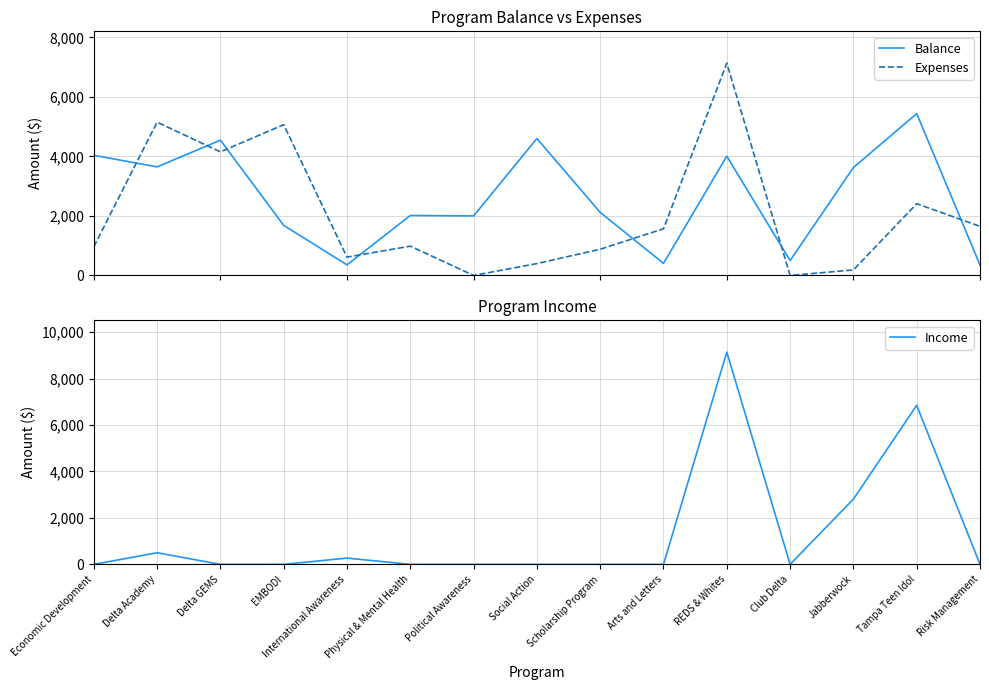

Reading right to left, extract all data points from this chart.

Balance: 350.0	5438.0	3625.8	500.0	4007.3	406.2	2119.3	4602.0	2000.0	2015.6	354.6	1682.7	4546.9	3647.9	4037.9
Expenses: 1650.0	2410.6	184.2	0.0	7134.3	1568.8	880.7	398.0	0.0	984.4	615.9	5067.3	4153.1	5152.1	962.0
Income: 0.0	6848.6	2810.0	0.0	9141.7	0.0	0.0	0.0	0.0	0.0	270.4	0.0	0.0	500.0	0.0